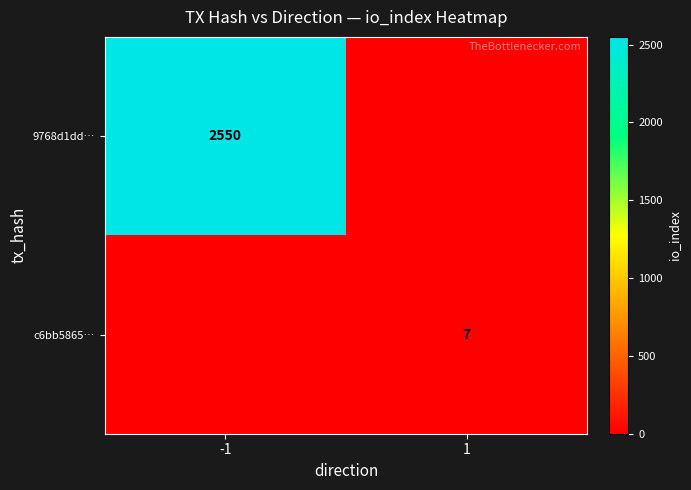

Is it true that 9768d1dd… equals 2550 at -1?

True